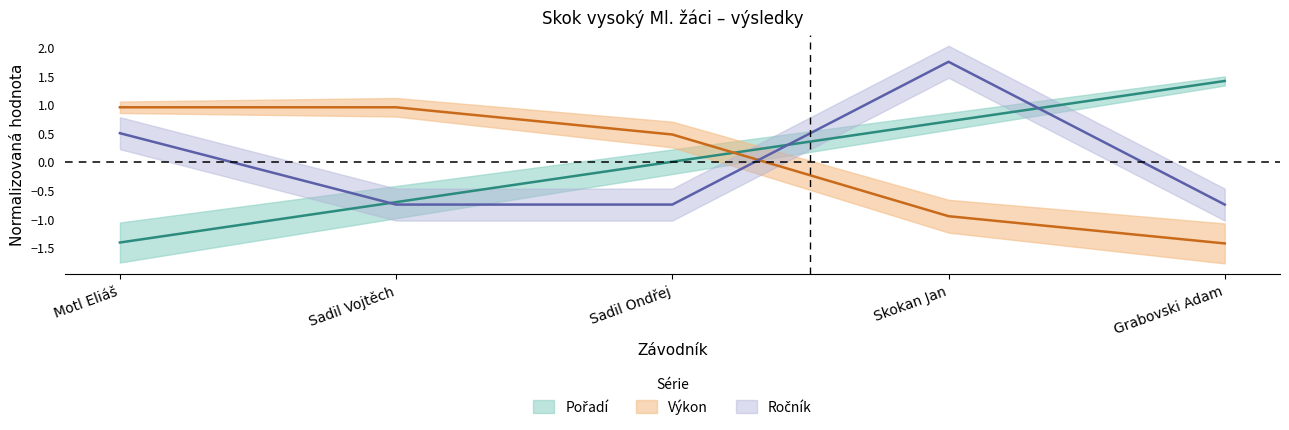

What is the total value across all series at Sadil Vojtěch?

-0.5